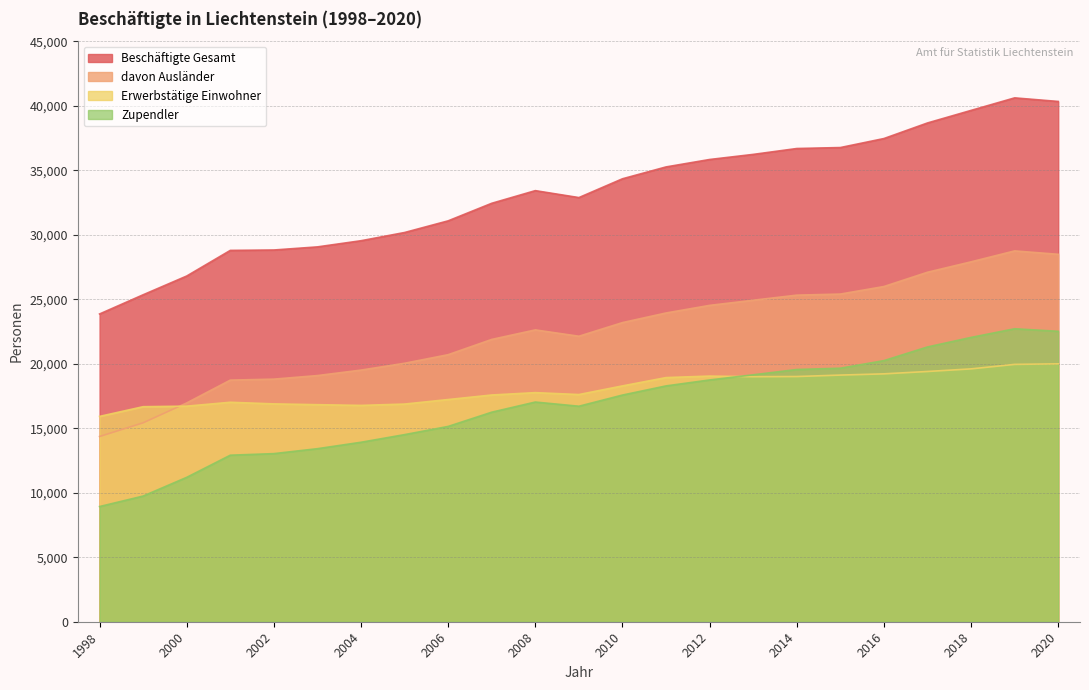

Between 2004 and 2008, which series saw the biggest shift?

Beschäftigte Gesamt